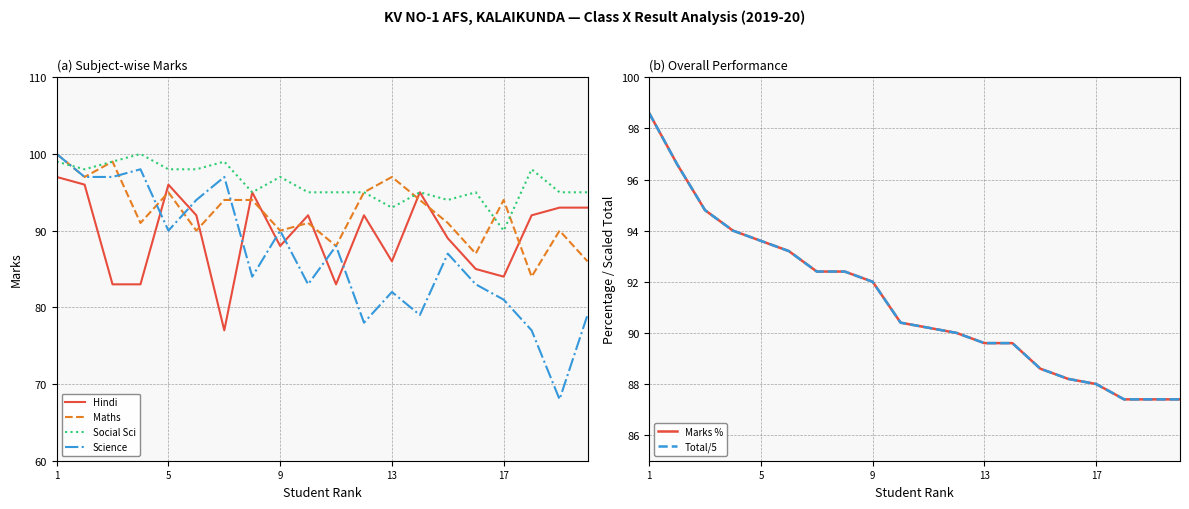

At 17, list the series in order from largest to smallest.

Social Sci, Hindi, Maths, Marks %, Total/5, Science